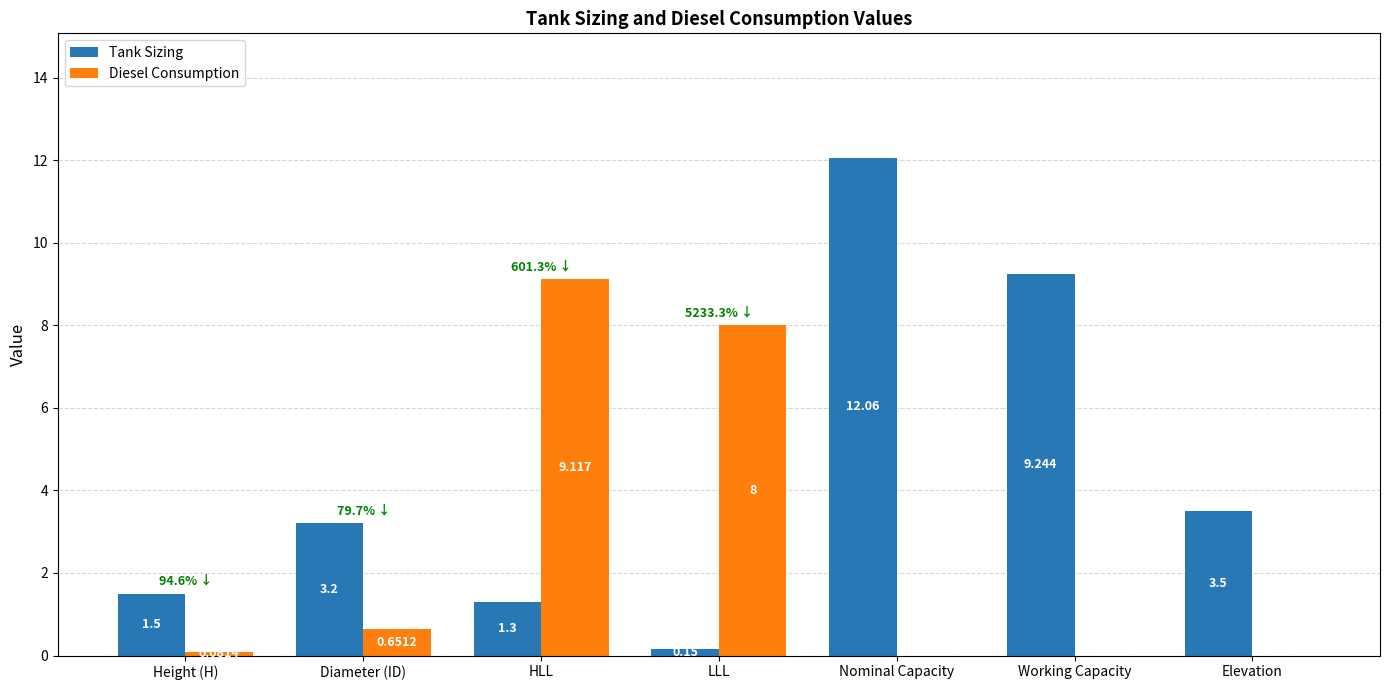

Is the value of Diesel Consumption at Elevation greater than the value of Tank Sizing at HLL?

No